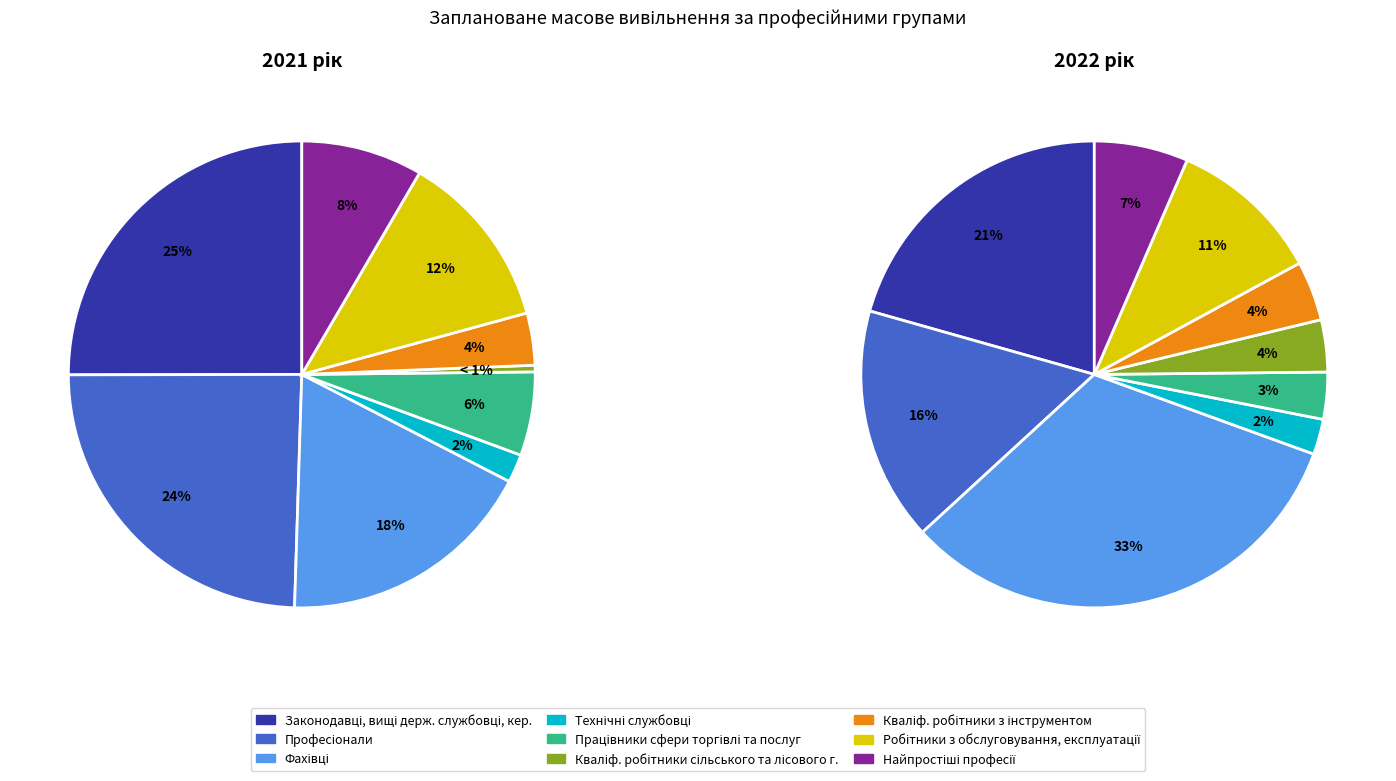

Is it true that 6 is 4% of the pie?

True